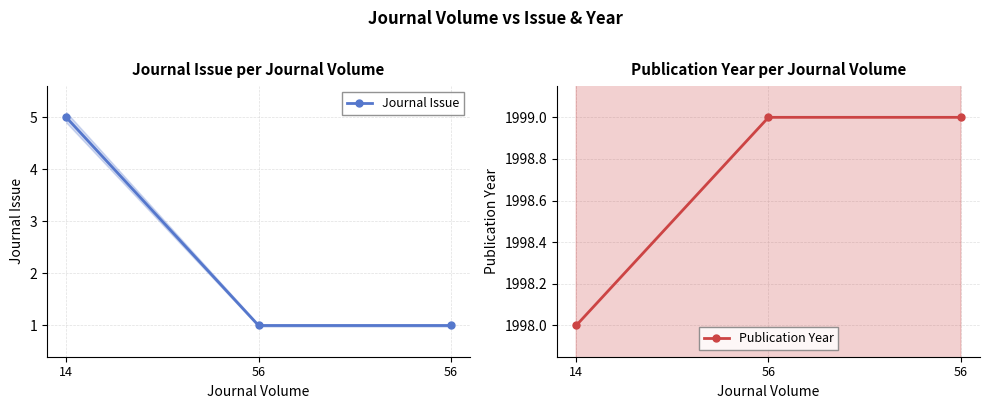

How many lines are shown in the chart?

2